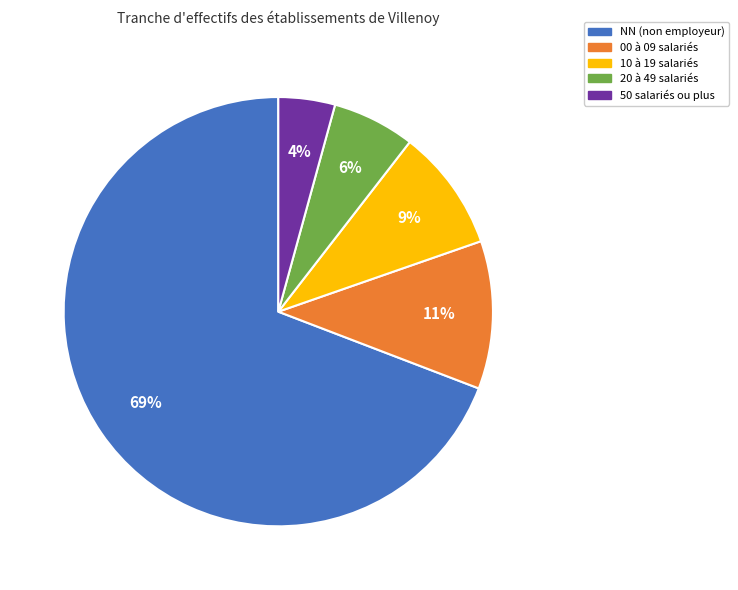

Is the sum of 50 salariés ou plus and 00 à 09 salariés greater than half?

No